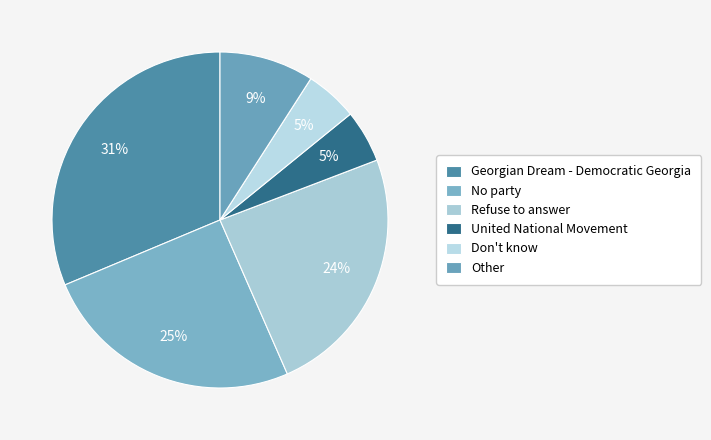

Count the number of slices in the pie.

6